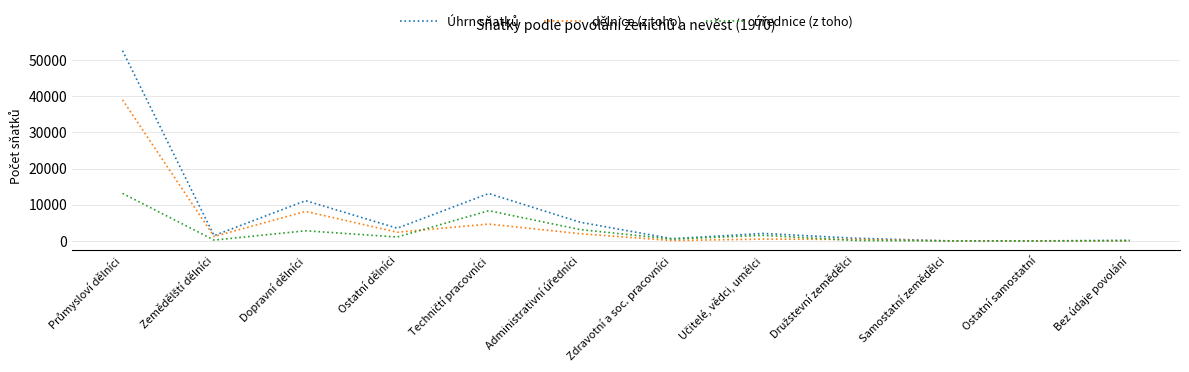

Where is dělnice (z toho) nearest to the value 19504?

Dopravní dělníci